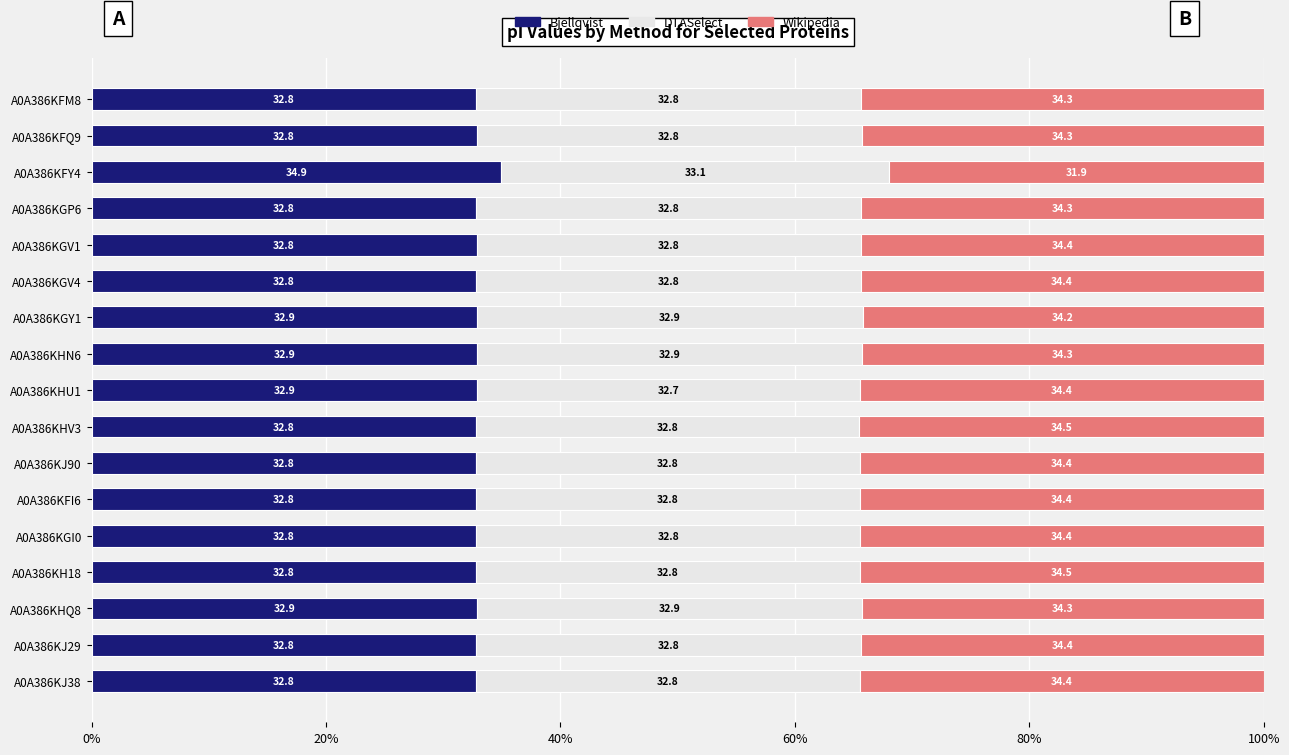

What is the sum of the Bjellqvist values at A0A386KGV4 and A0A386KGV1?

65.6